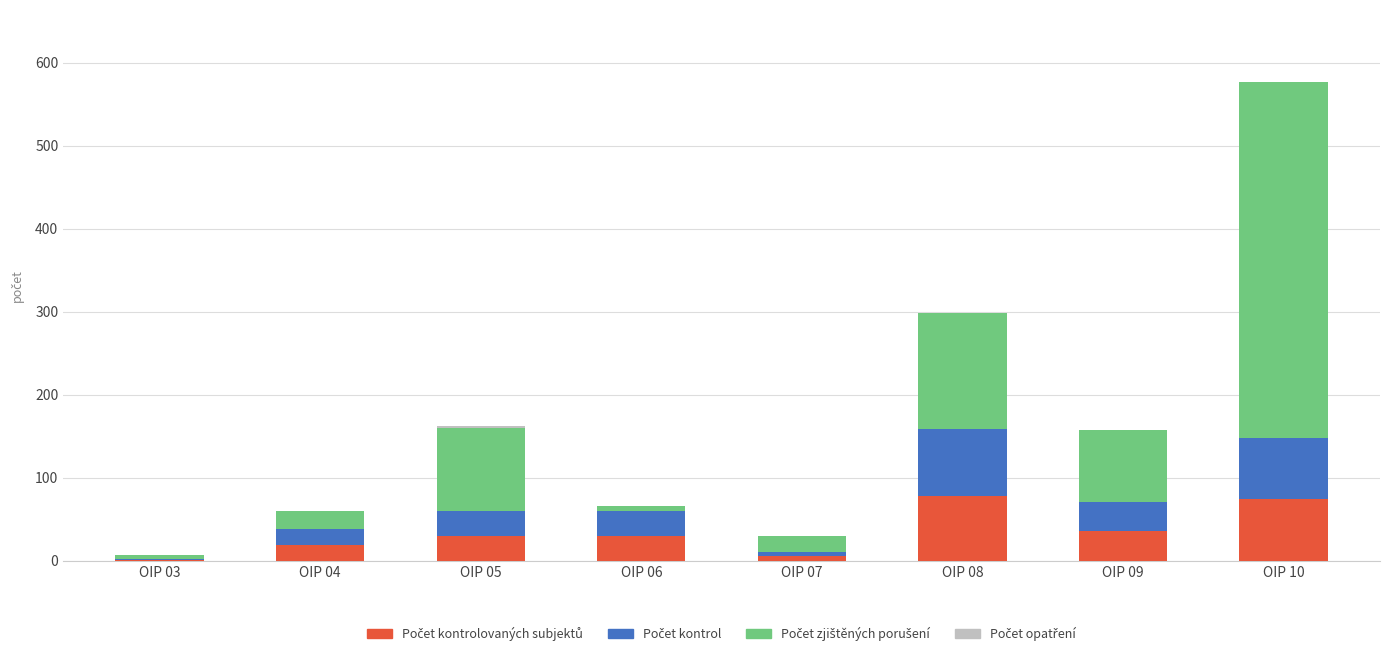

At which category is the sum across all series the highest?

OIP 10